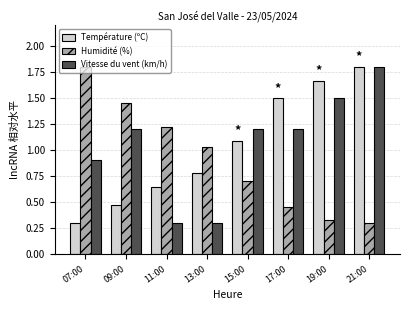

What is the sum of all Température (ºC) values?

8.2